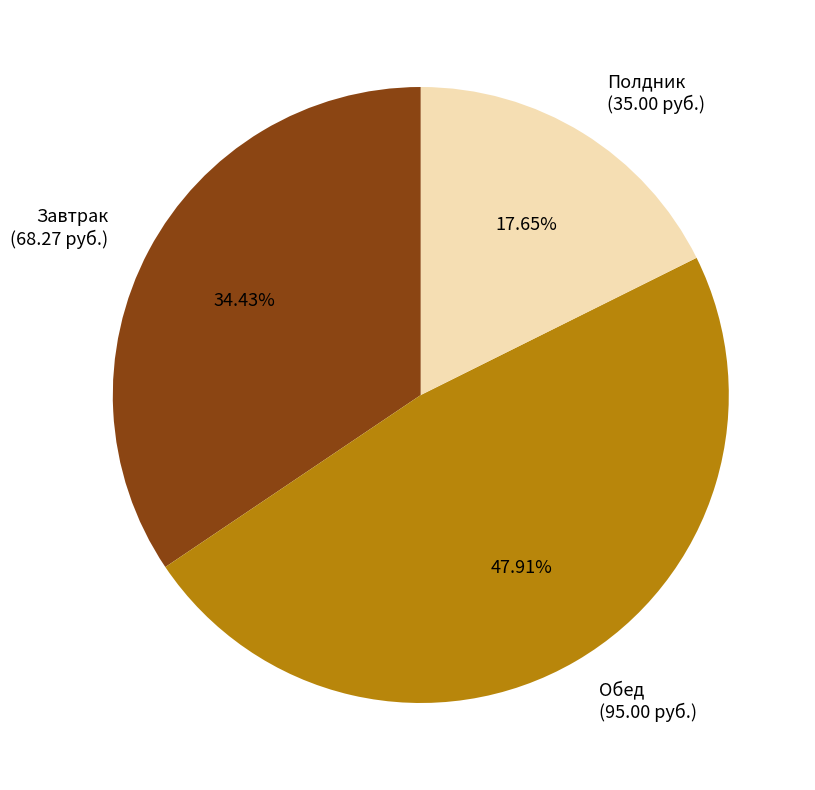

Rank the categories by value from highest to lowest.

Обед, Завтрак, Полдник